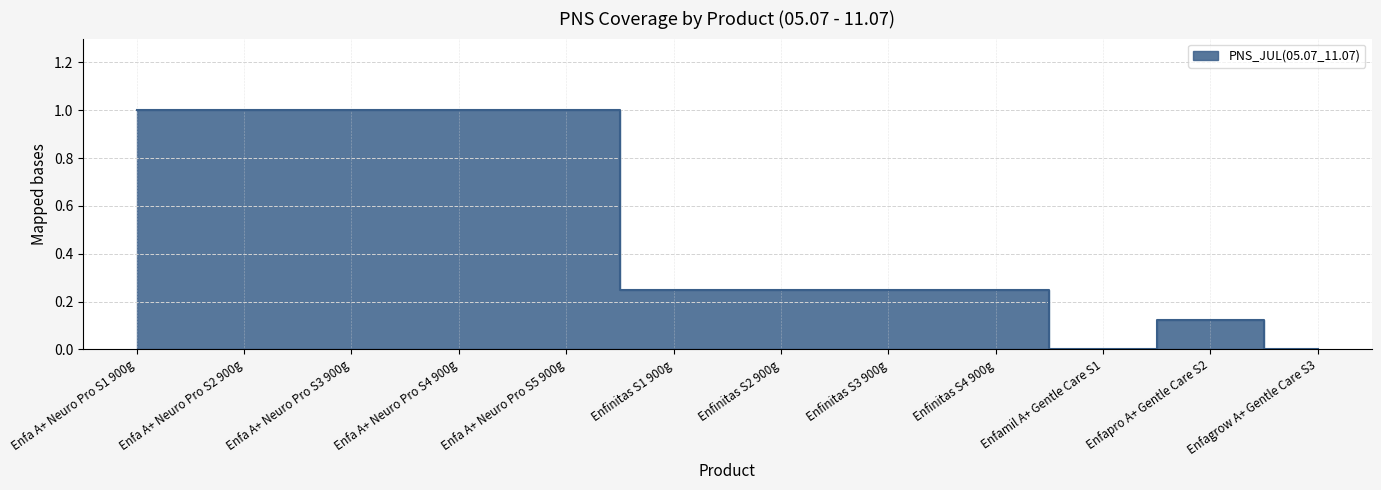

Rank the categories by value from lowest to highest.

Enfamil A+ Gentle Care S1, Enfagrow A+ Gentle Care S3, Enfapro A+ Gentle Care S2, Enfinitas S1 900g, Enfinitas S2 900g, Enfinitas S3 900g, Enfinitas S4 900g, Enfa A+ Neuro Pro S1 900g, Enfa A+ Neuro Pro S2 900g, Enfa A+ Neuro Pro S3 900g, Enfa A+ Neuro Pro S4 900g, Enfa A+ Neuro Pro S5 900g